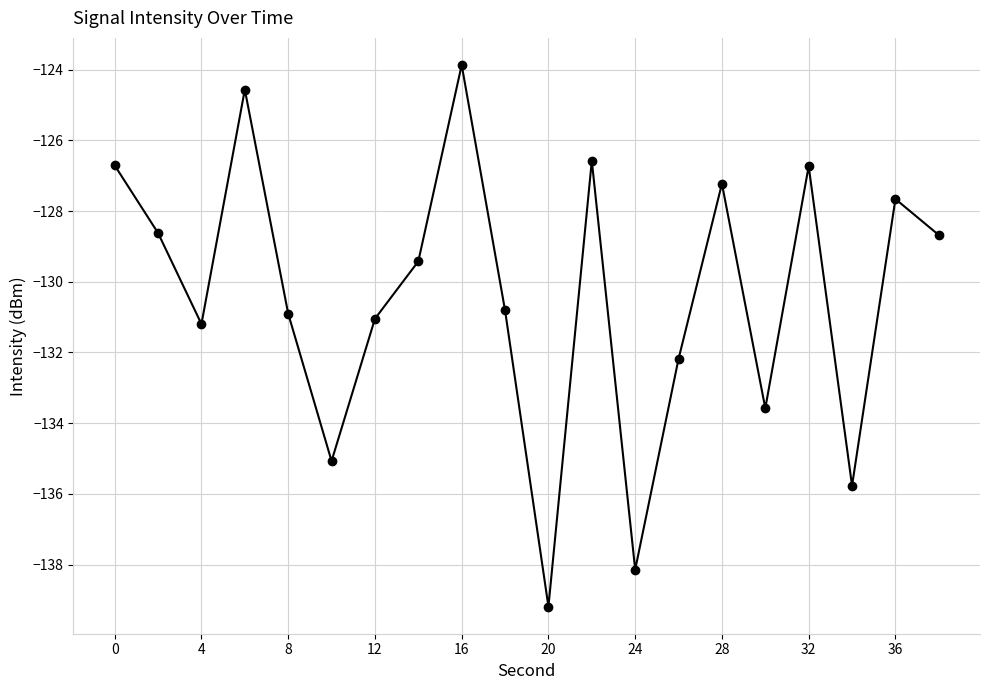

What is the value of the 20th point from the left?

-128.7